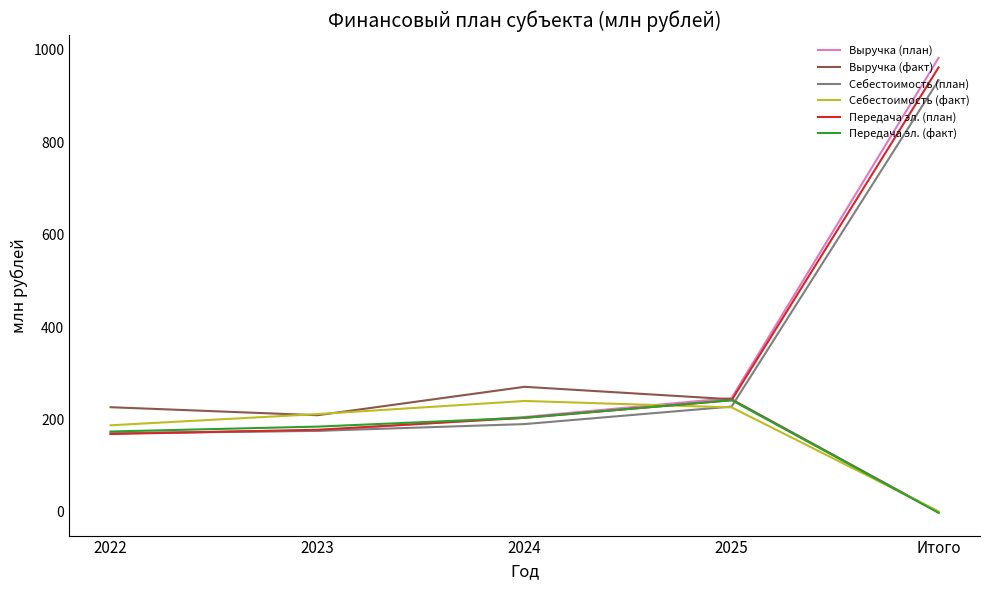

How many data points in Выручка (план) are above 205?

3